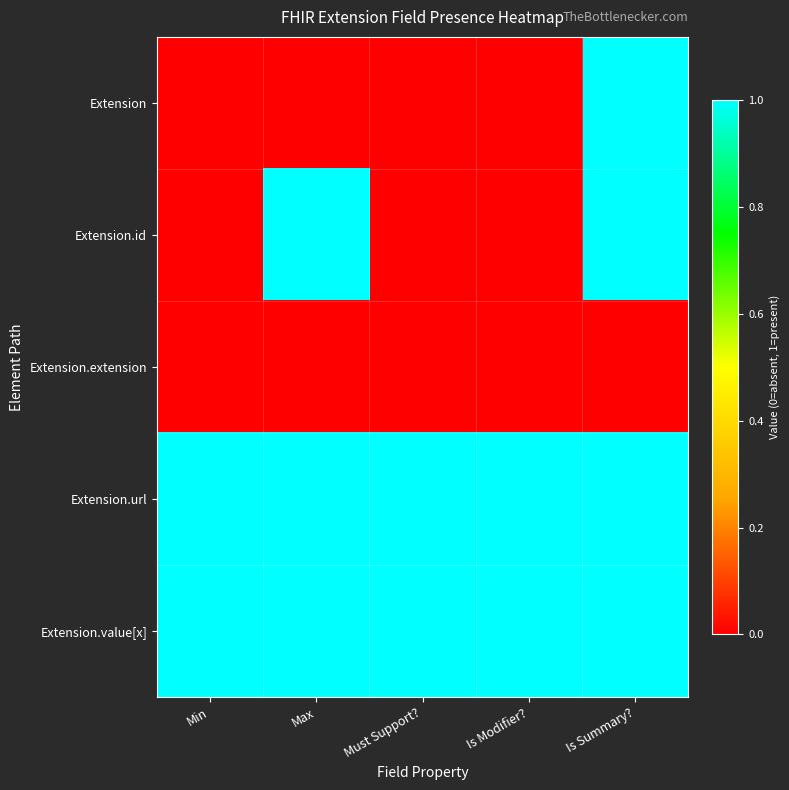

Which series has the largest total across all categories?

Extension.url